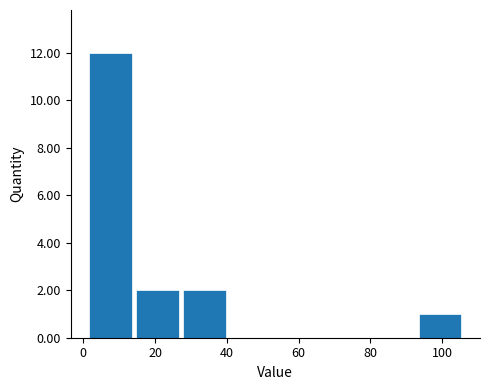

What is the height of the bar covering 92 to 106 on the x-axis? Neither the bar edges nor the heights are printed on the chart, so give them approximately, as read against the axes.

1